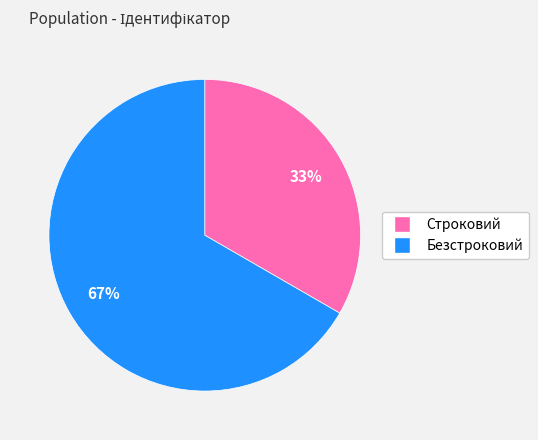

Between Безстроковий and Строковий, which is larger?

Безстроковий